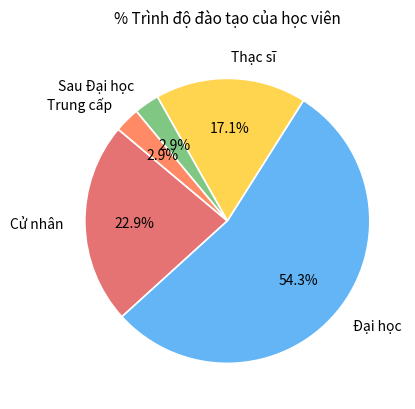

Which slice is the largest?

Đại học